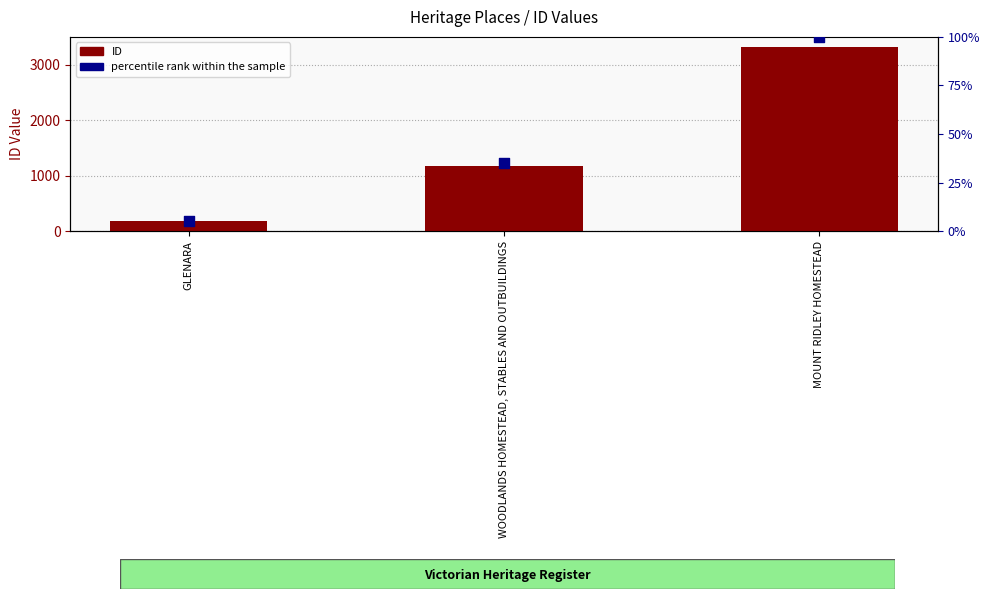

Which series has the widest spread of Y values?

ID